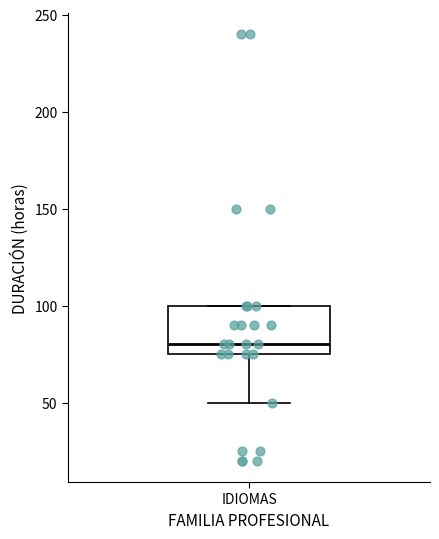

Where is the upper edge of the box for IDIOMAS on the y-axis? The values are not printed on the chart, so give them approximately, as read against the axis.

100